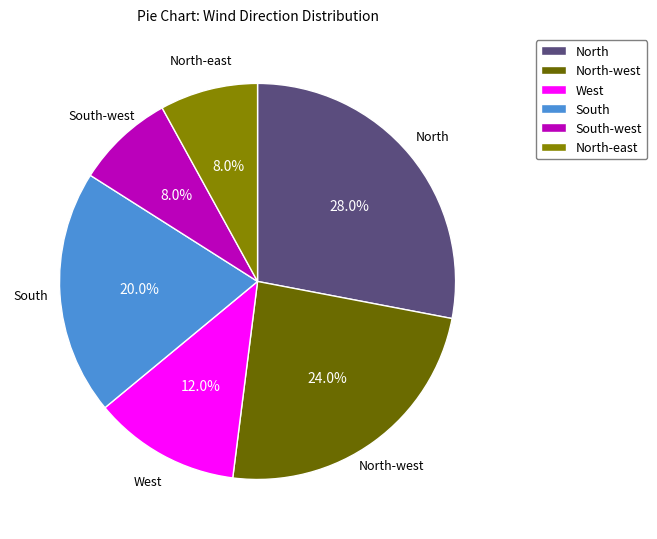

To the nearest percent, what is the difference between the largest and smallest slice percentages?

20%